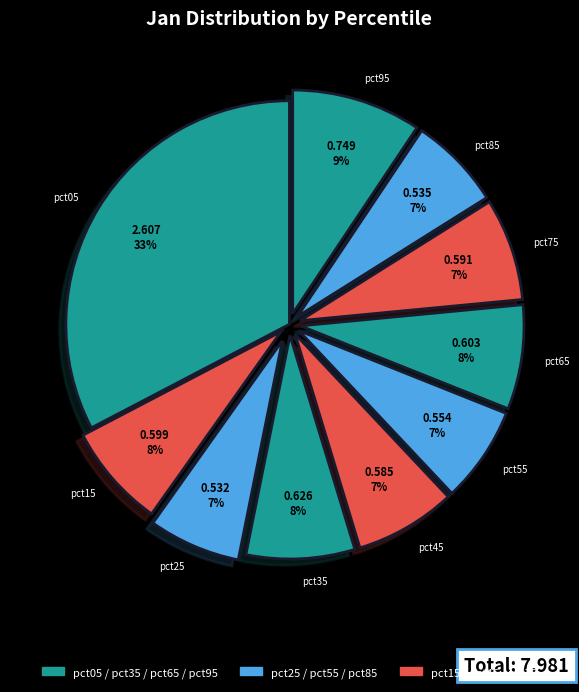

To the nearest percent, what percentage of the pie is pct65?

8%